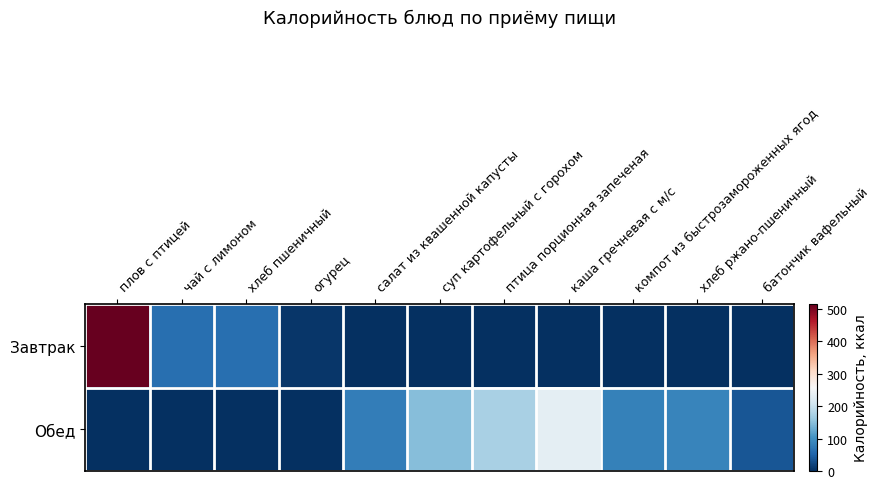

Count the number of data series in this chart.

2